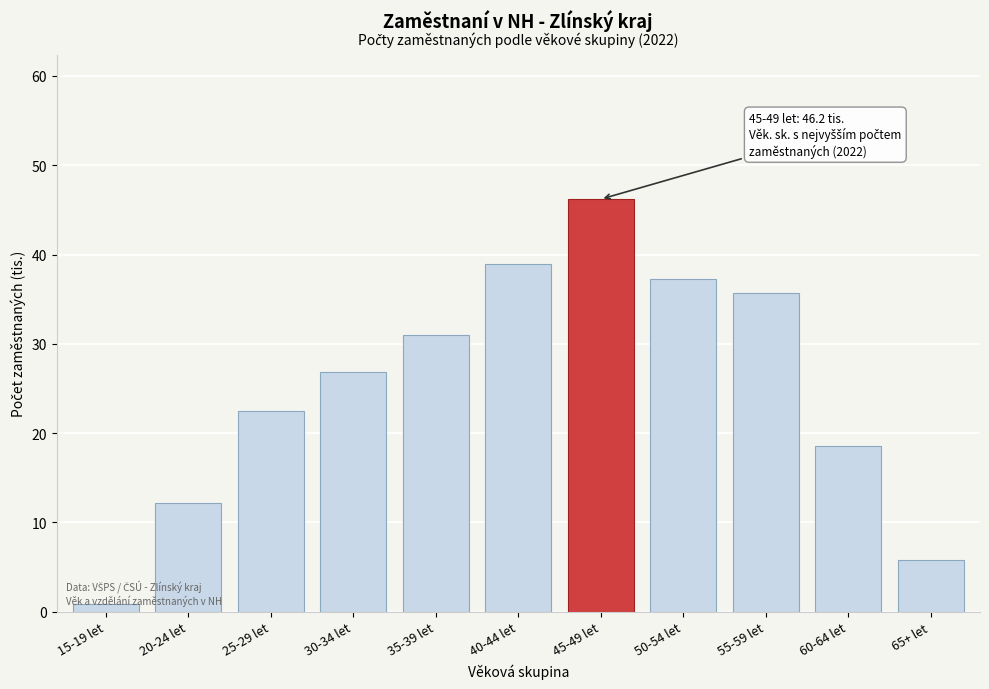

Rank the categories by value from lowest to highest.

15-19 let, 65+ let, 20-24 let, 60-64 let, 25-29 let, 30-34 let, 35-39 let, 55-59 let, 50-54 let, 40-44 let, 45-49 let